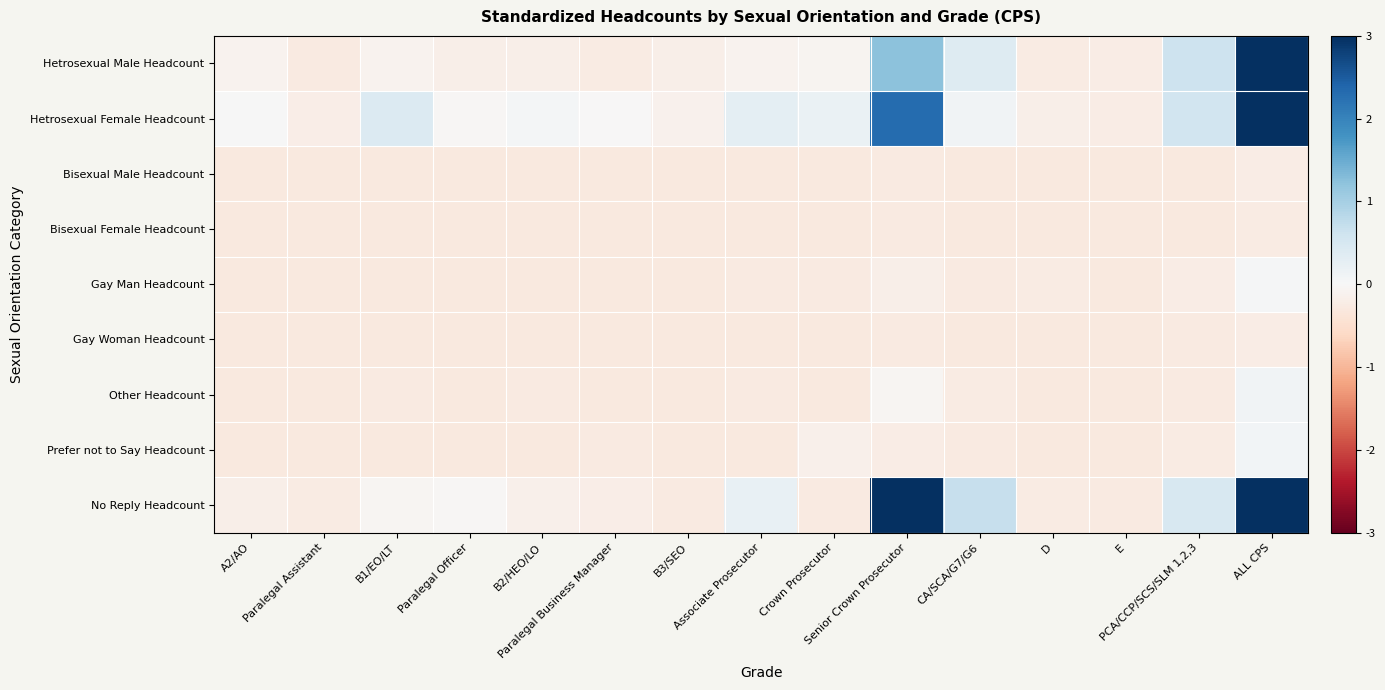

Which series has the largest range (max minus min)?

Hetrosexual Female Headcount